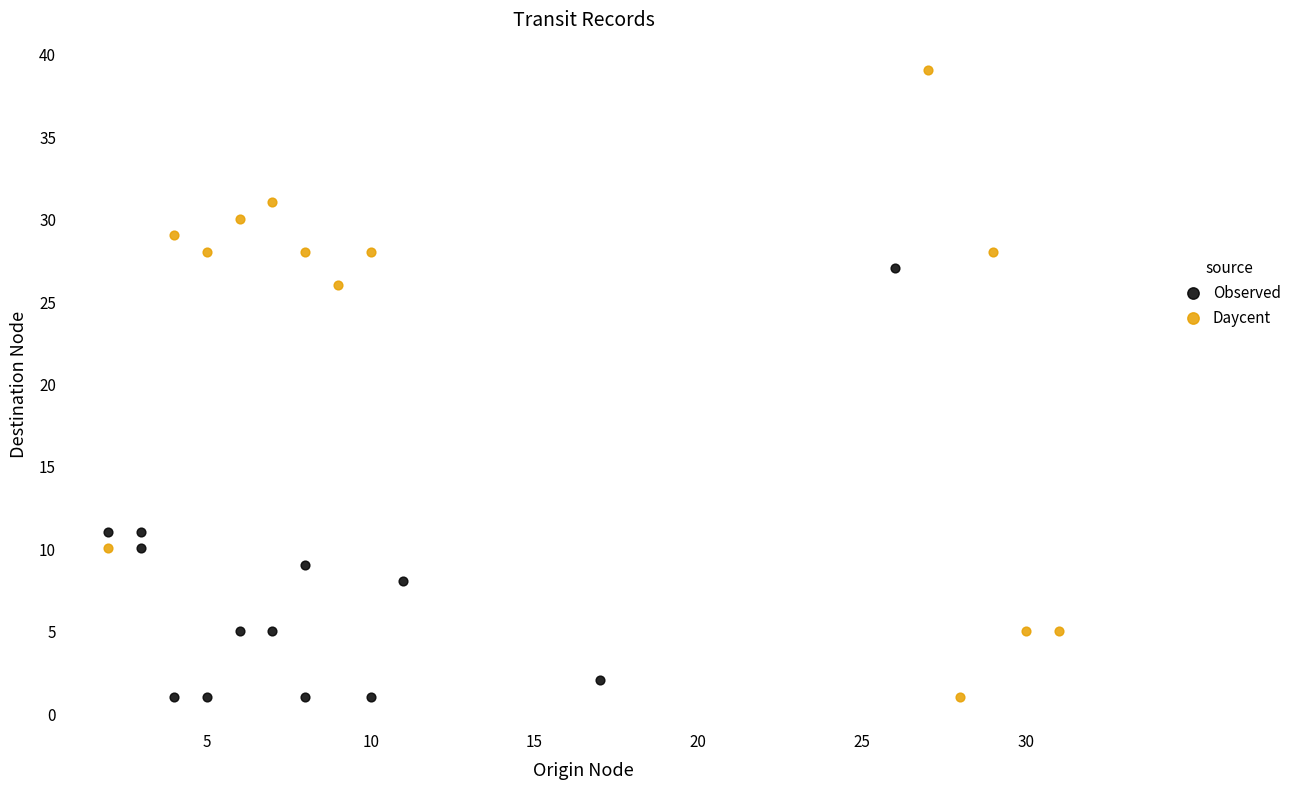

Which series has the widest spread of Y values?

Daycent